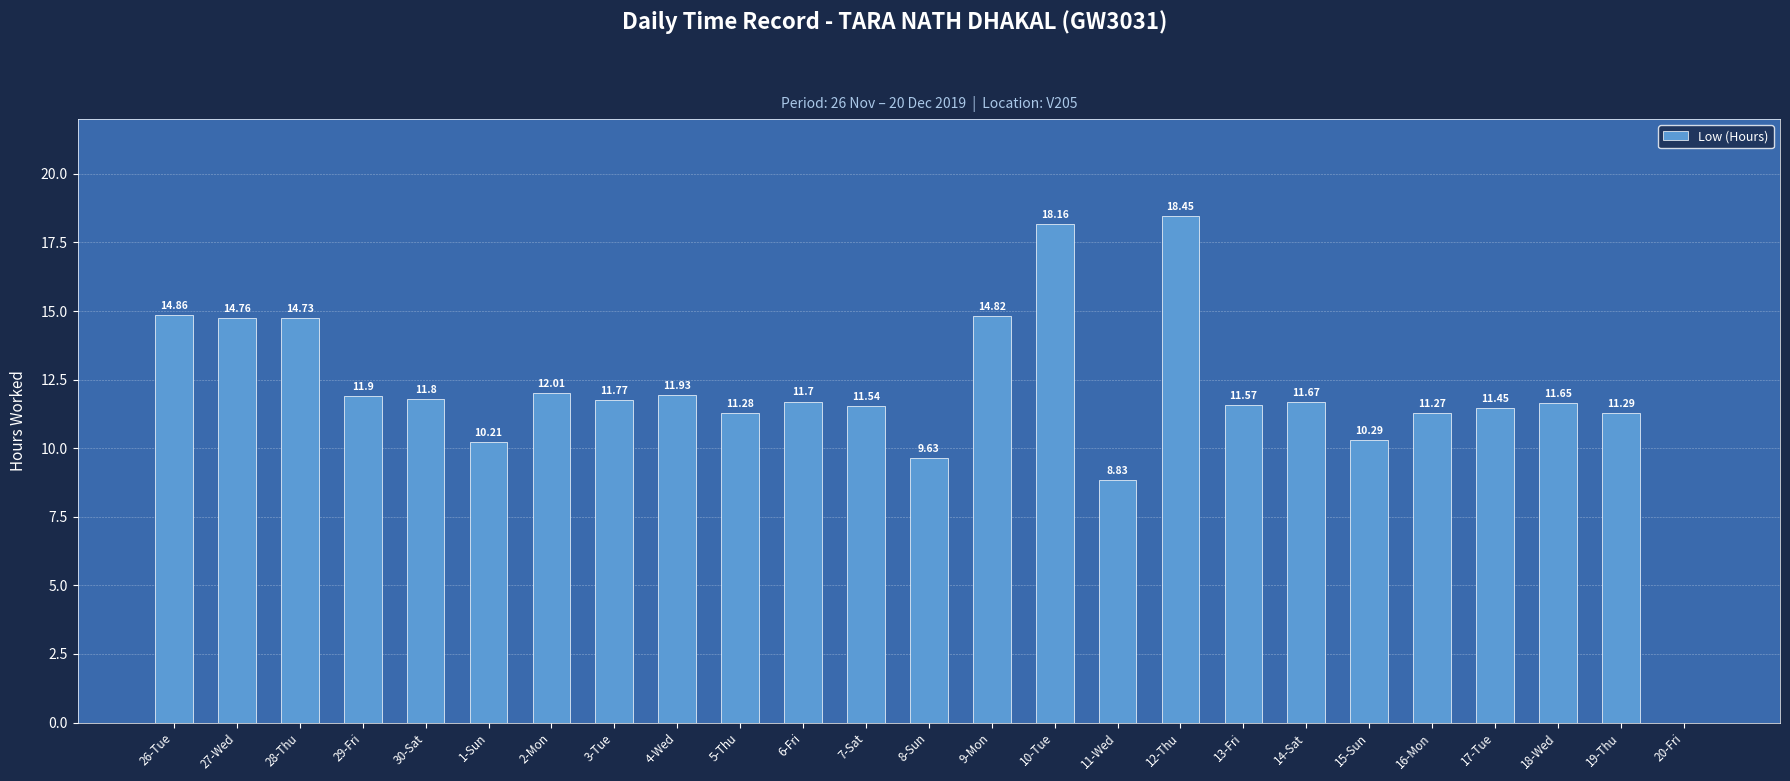

Are the bars horizontal?

No